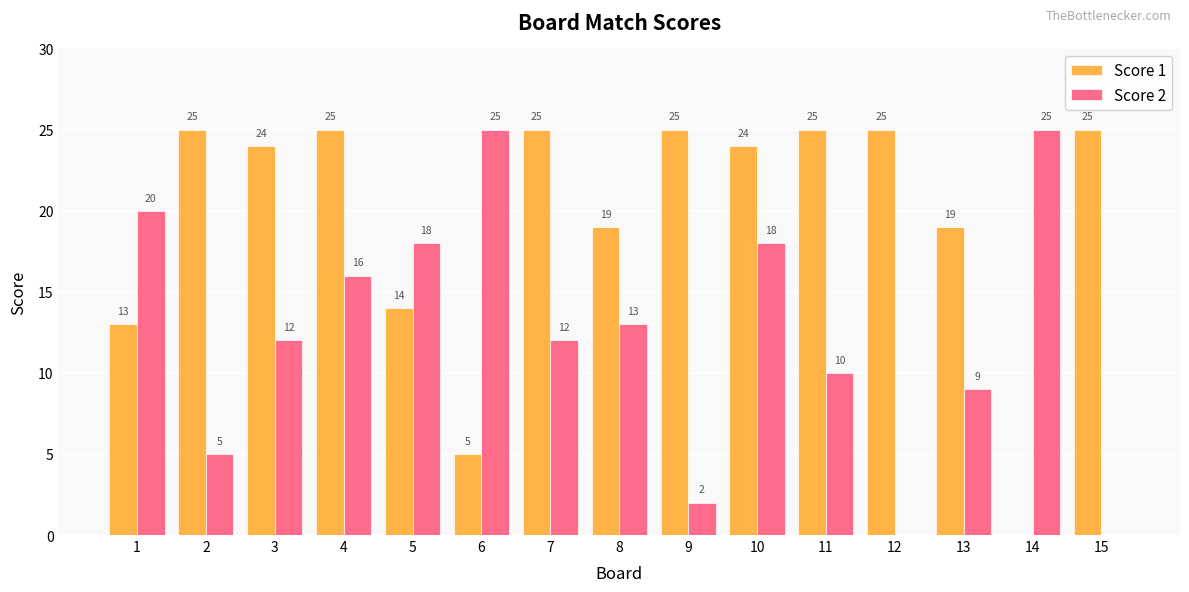

What is the greatest value displayed?

25